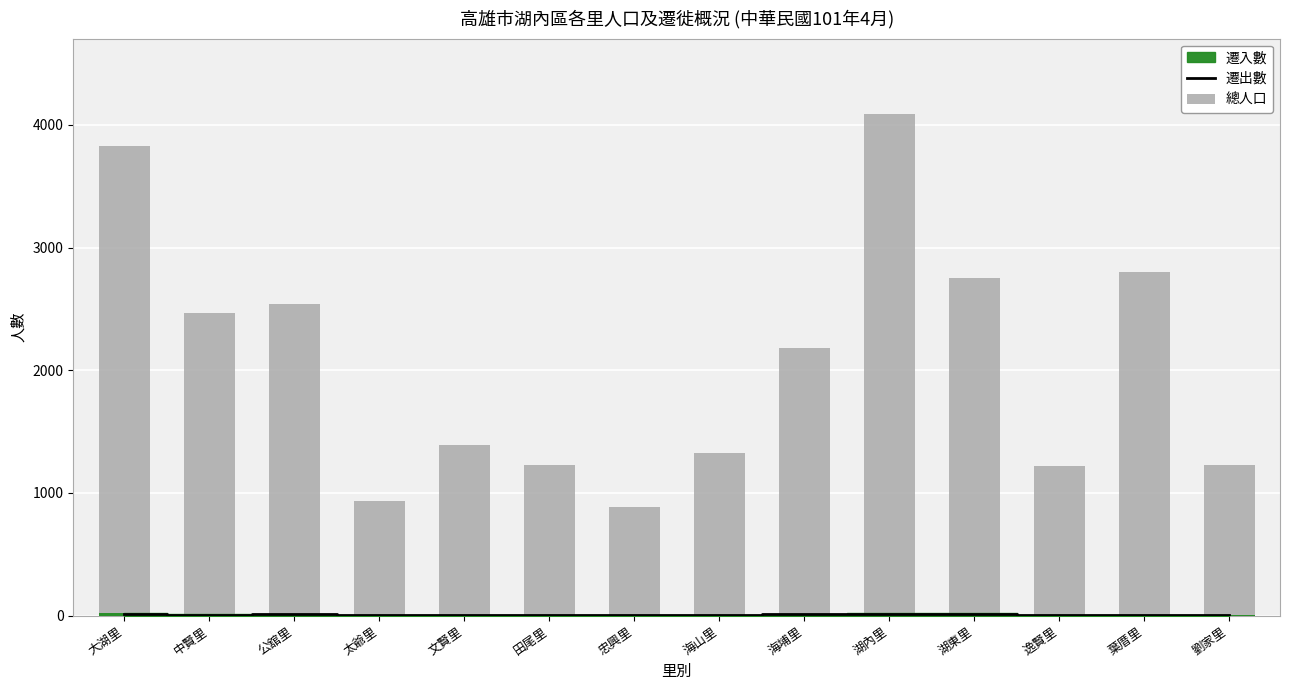

What is the label of the 14th bar from the left?

劉家里